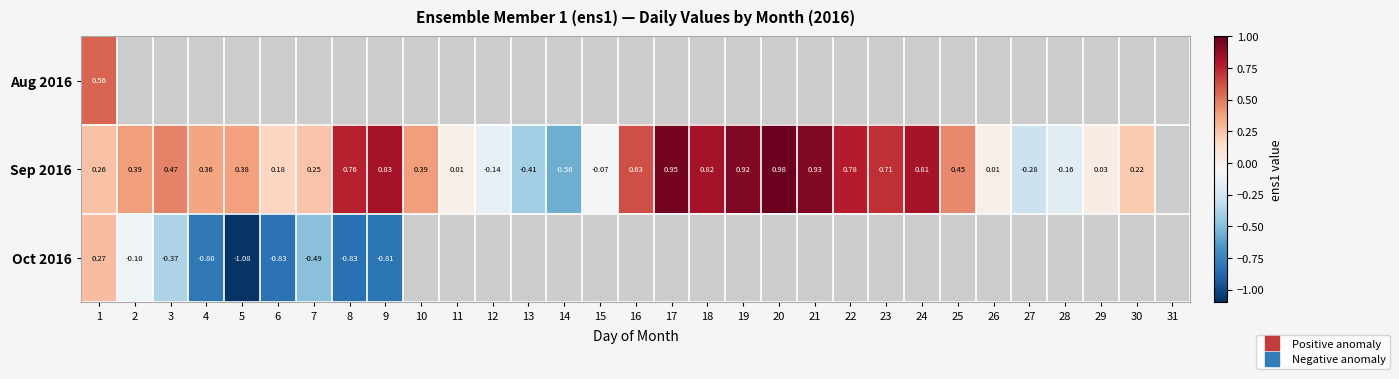

Where does the Sep 2016 series first go above 0?

1